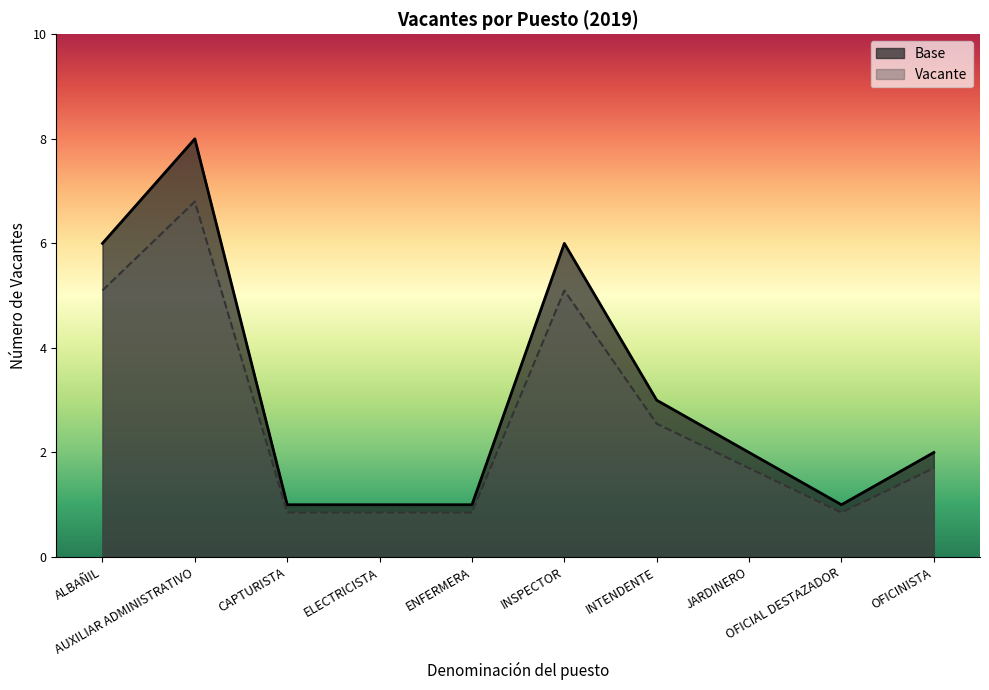

How many lines are shown in the chart?

2